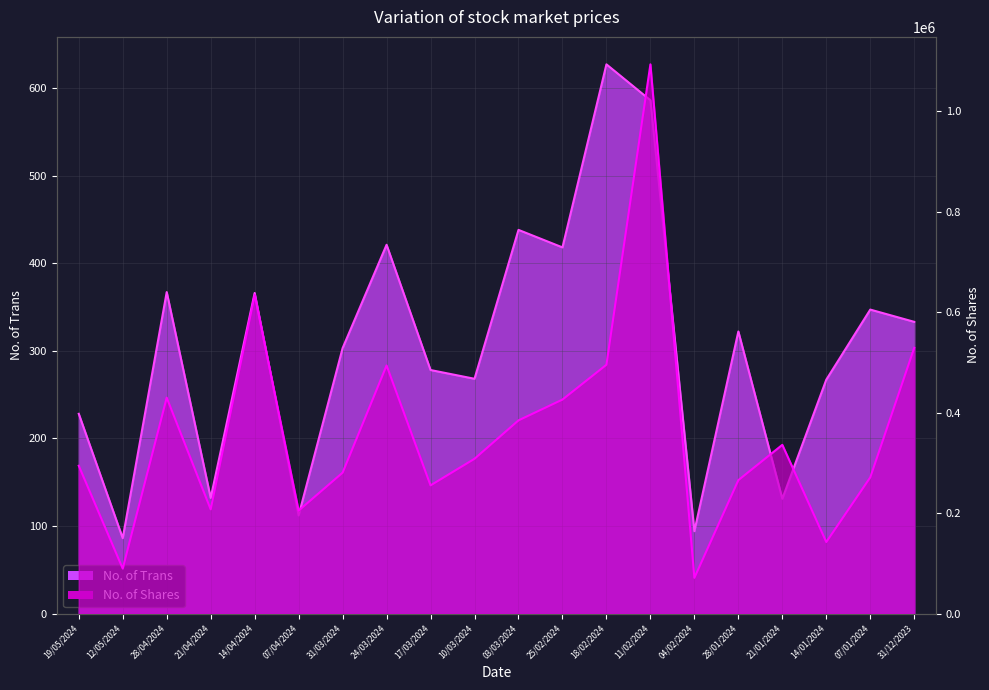

How many interior local peaks does the No. of Shares series have?

5